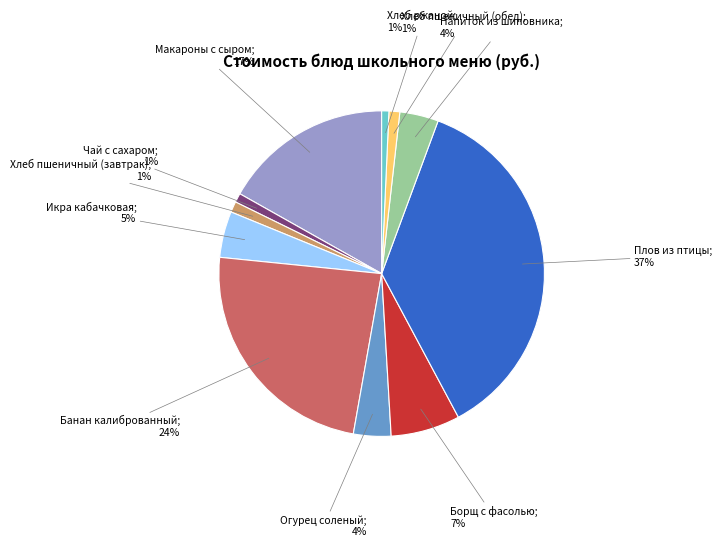

To the nearest percent, what is the average slice percentage?

9%